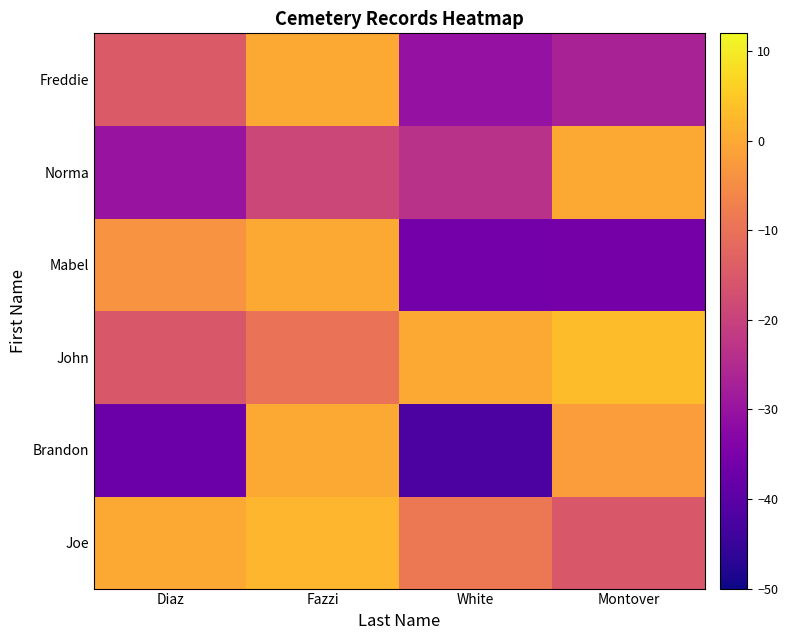

What is the difference between the highest and lowest values at Diaz?

37.3